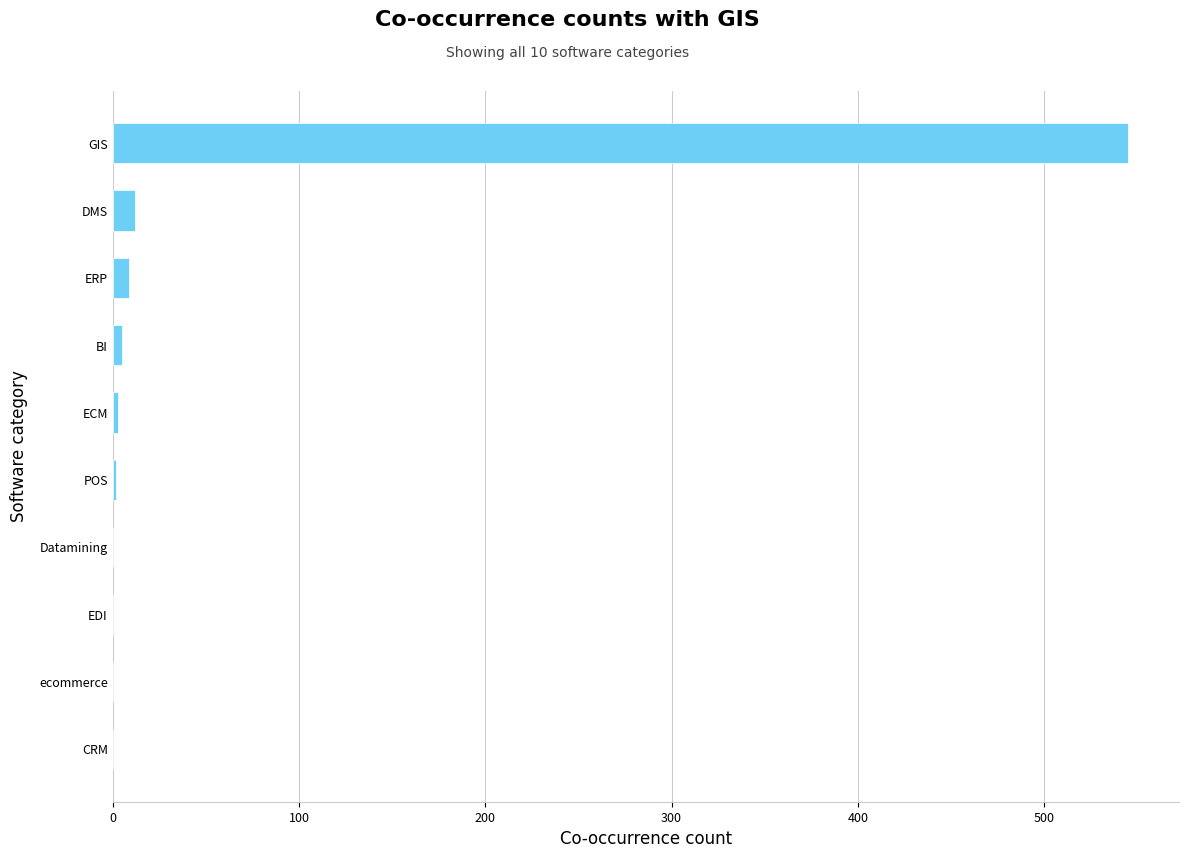

Is it true that the value at GIS is 722?

False